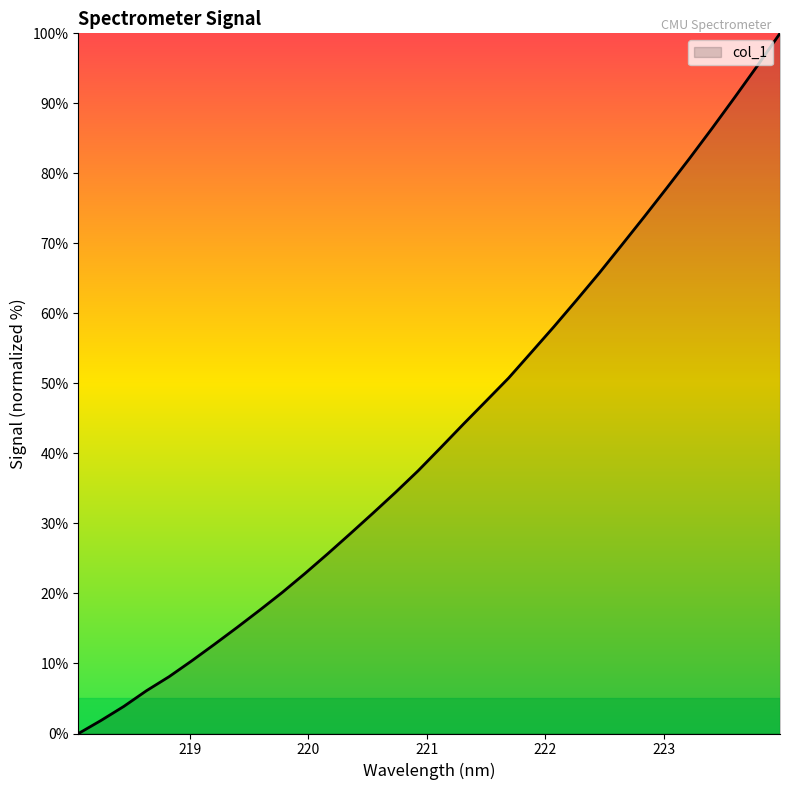

True or false: the data has more than 2 interior local peaks.

False